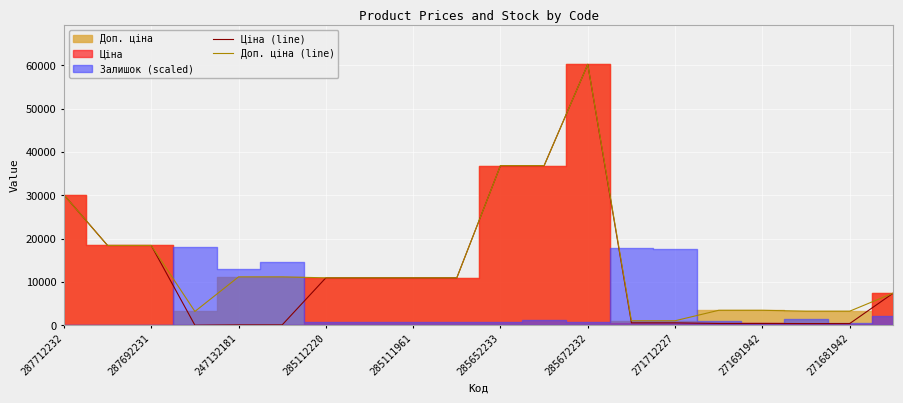

What is the difference between the Доп. ціна (line) values at 271691942 and 285111961?

7490.3